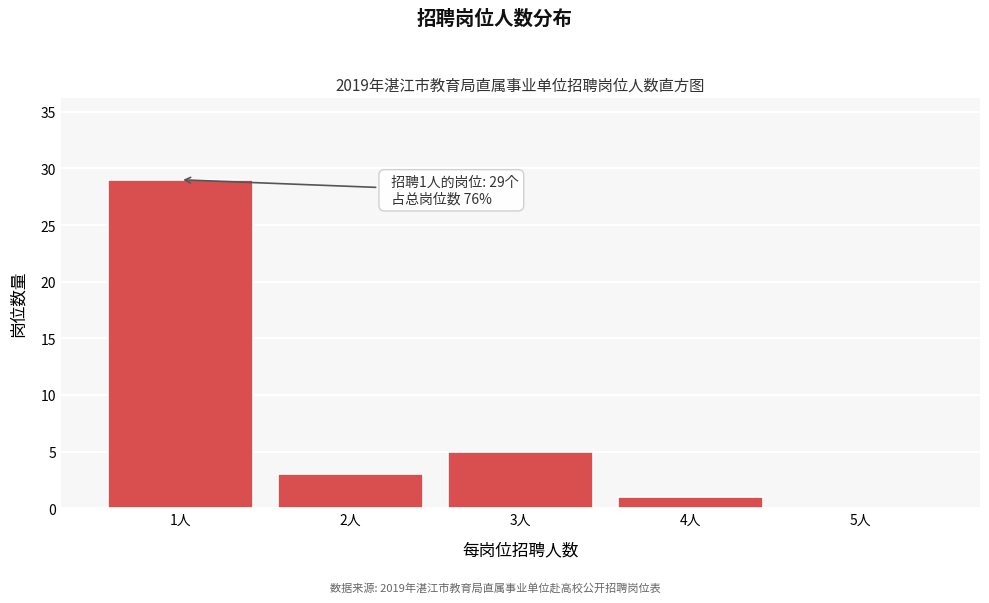

Reading left to right, list all the values displayed in this chart.

1人=29	2人=3	3人=5	4人=1	5人=0